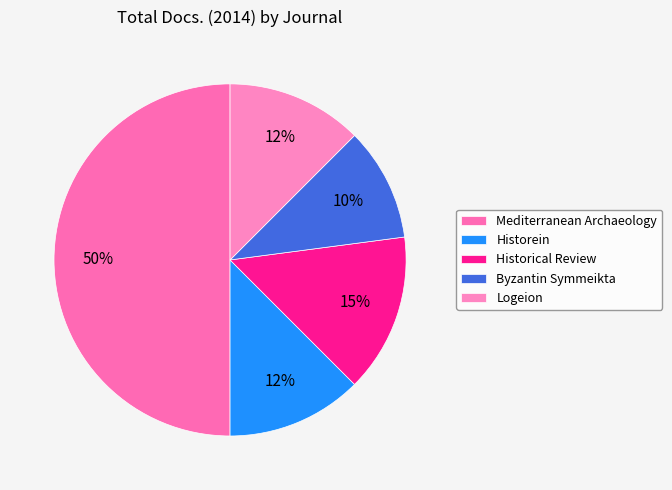

Combined, do Mediterranean Archaeology and Byzantin Symmeikta account for over 50%?

Yes